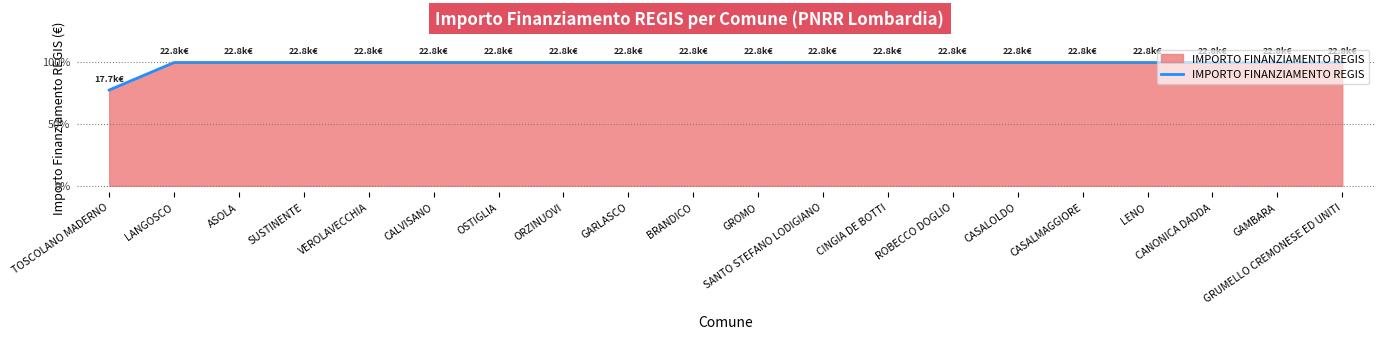

Does the chart display data point markers on the line(s)?

No